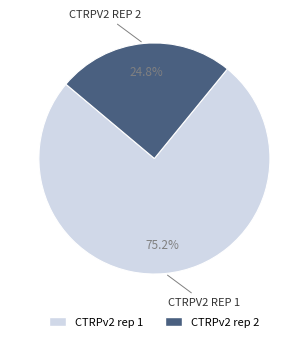

How many segments does this pie chart have?

2